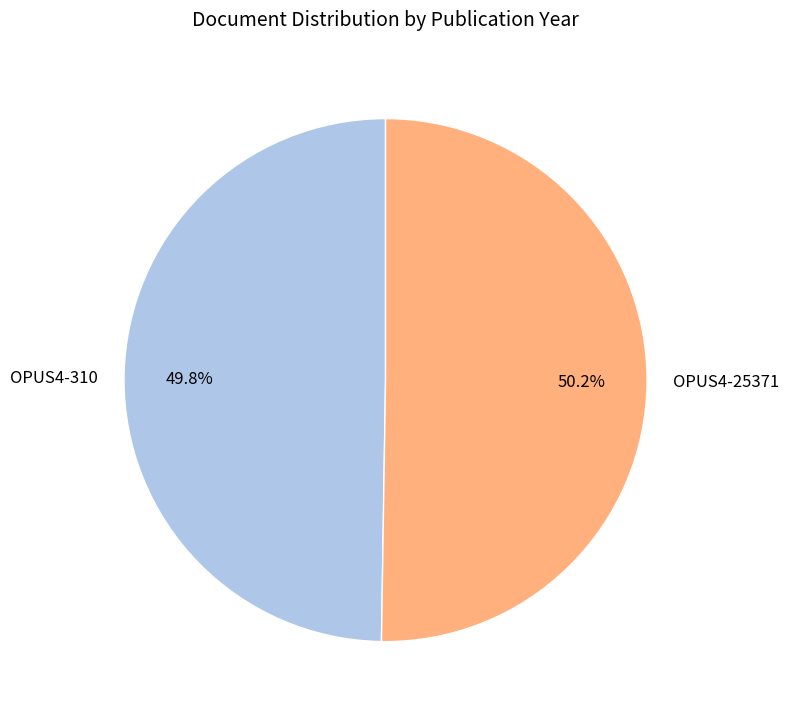

How many segments does this pie chart have?

2